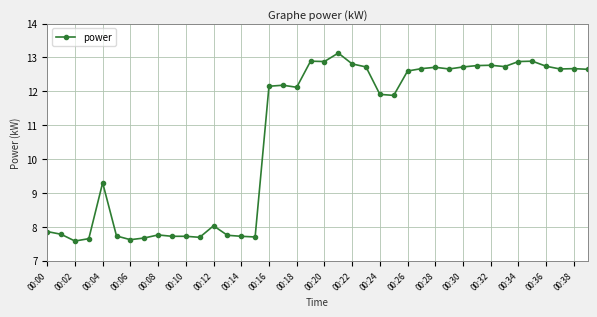

What is the sum of all values?

428.1